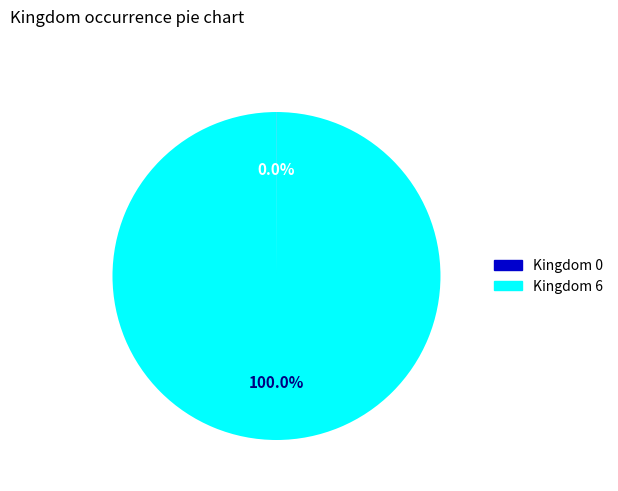

Does any single category account for the majority?

Yes